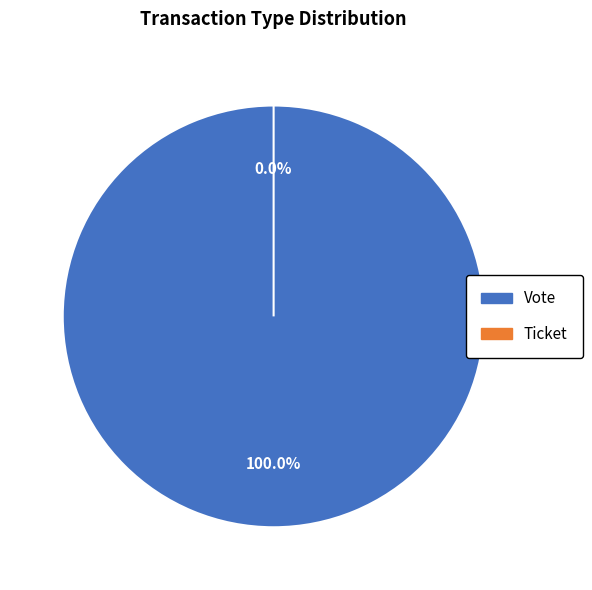

To the nearest percent, what is the difference between the largest and smallest slice percentages?

100%